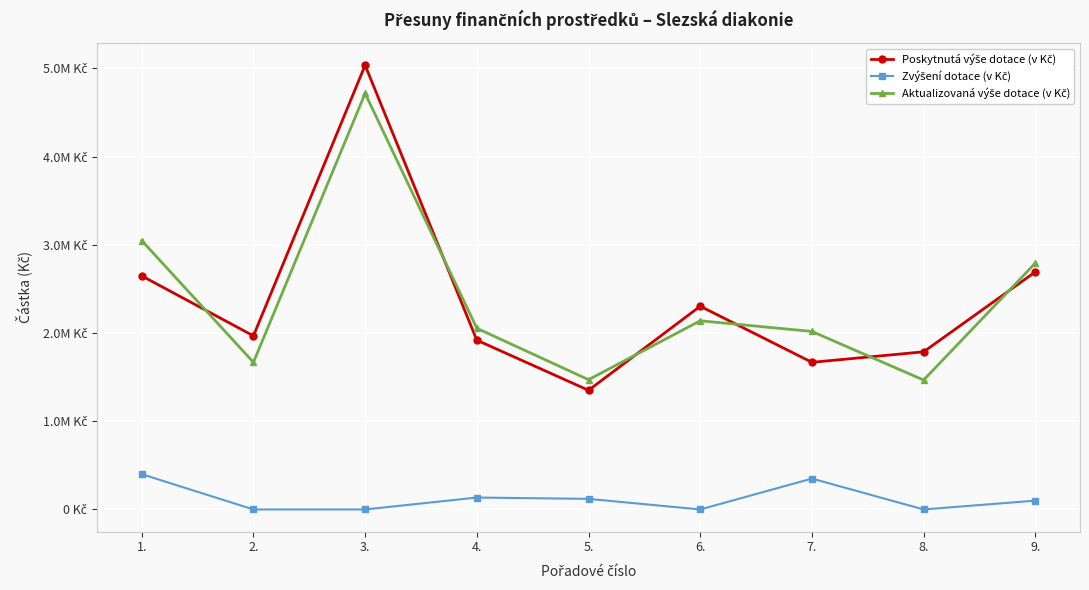

The value of Zvýšení dotace (v Kč) at 3. is 203442. True or false?

False